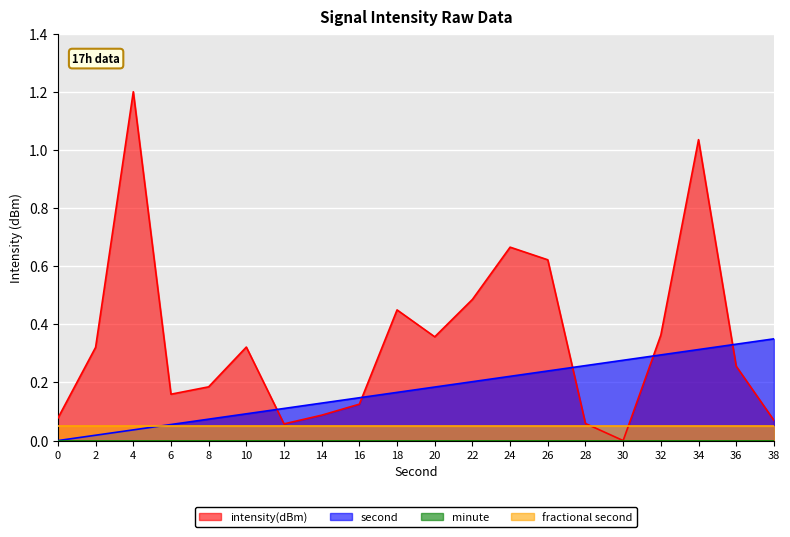

Is the value of intensity(dBm) at 14 greater than the value of second at 18?

No